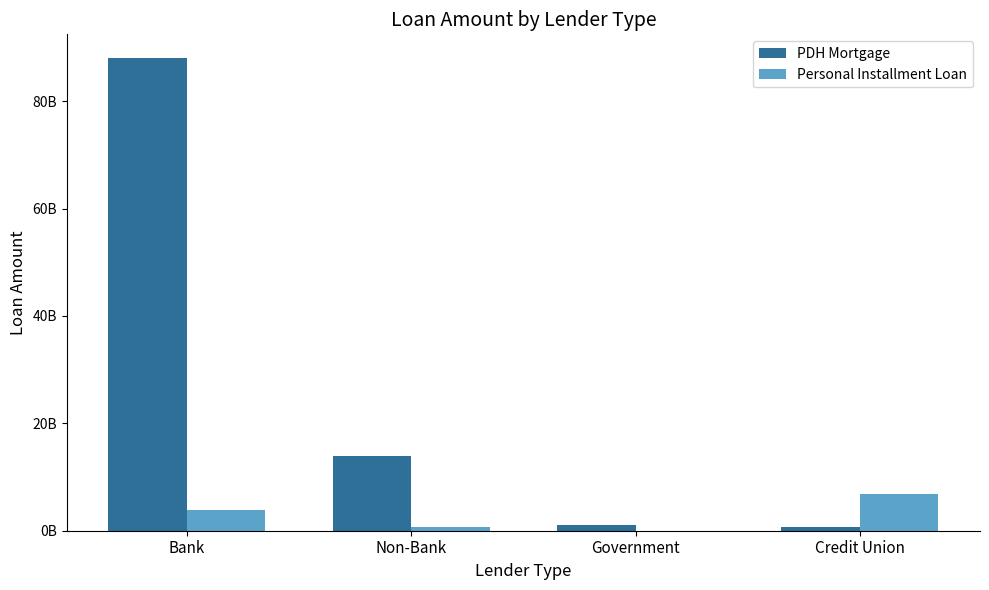

Reading left to right, list all the values displayed in this chart.

PDH Mortgage: 88035823770	13999398716	1081839871	782508300
Personal Installment Loan: 3814221555	778768014	20199914	6808757225